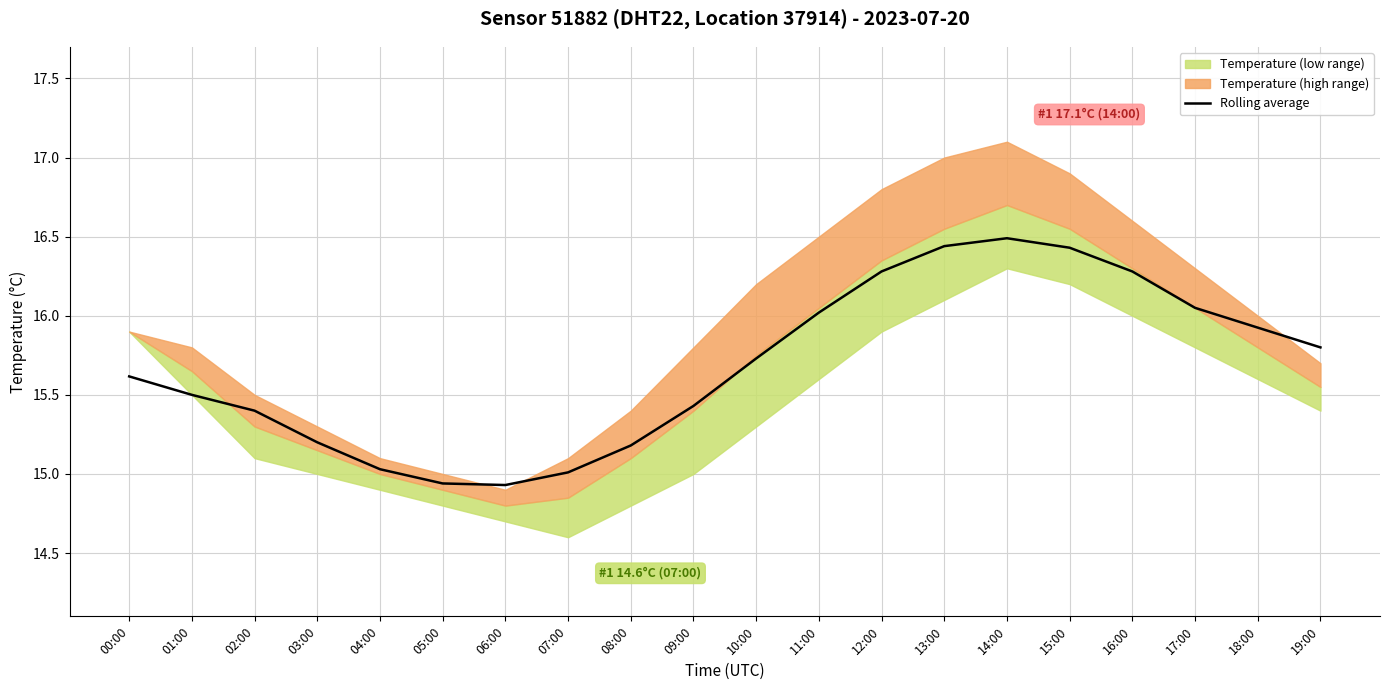

What is the difference between the second highest and second lowest values?

1.5